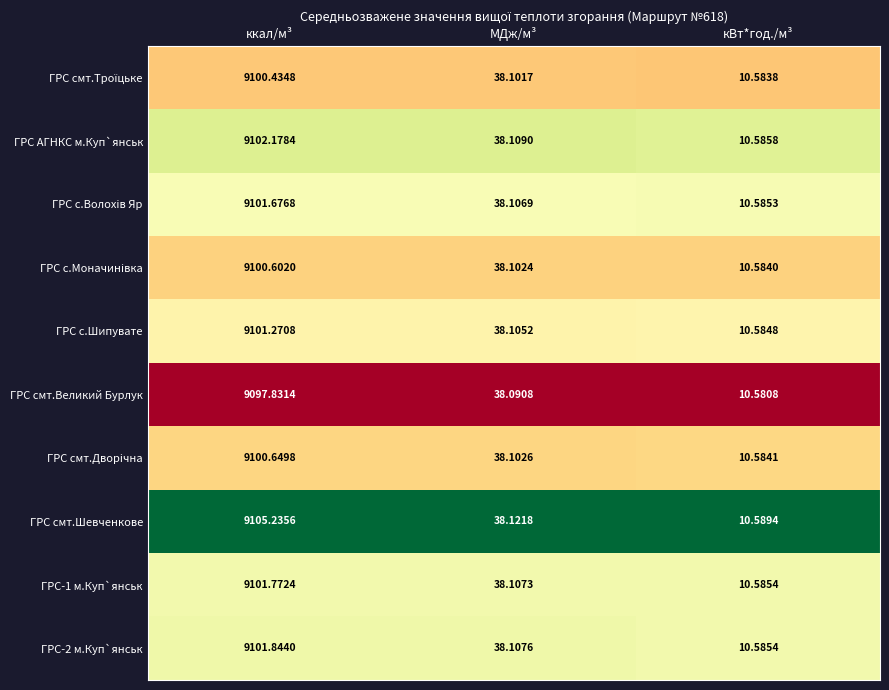

Where does the ГРС-2 м.Куп`янськ series first go above 38?

ккал/м³